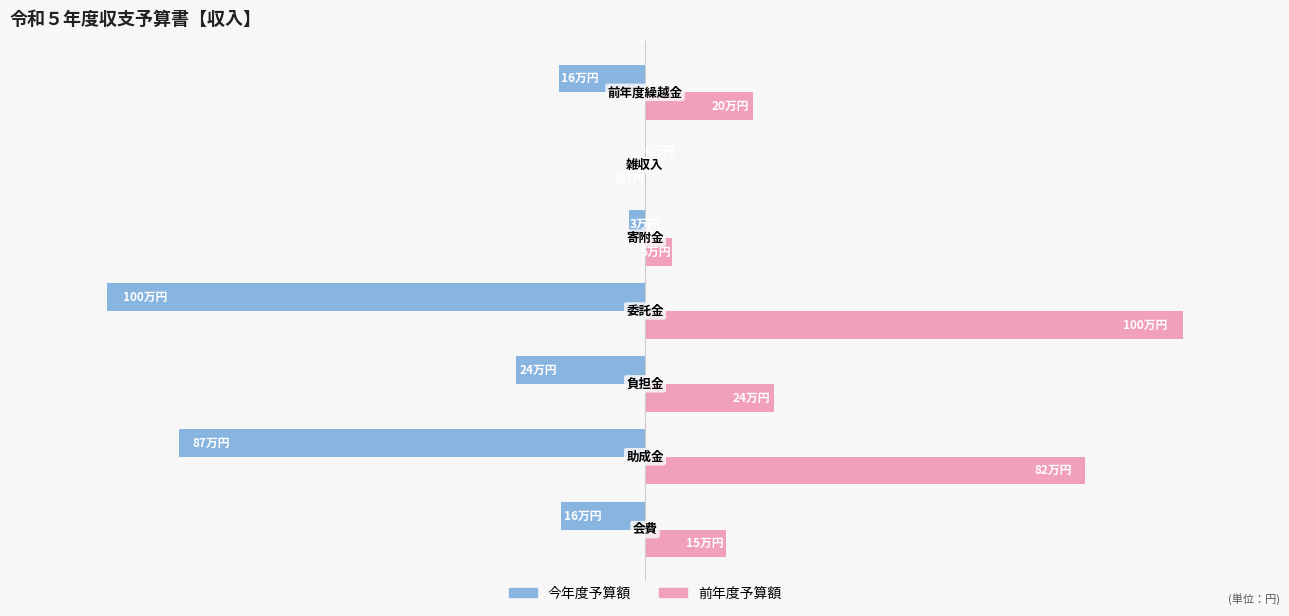

What are all the series names shown in the legend?

今年度予算額, 前年度予算額